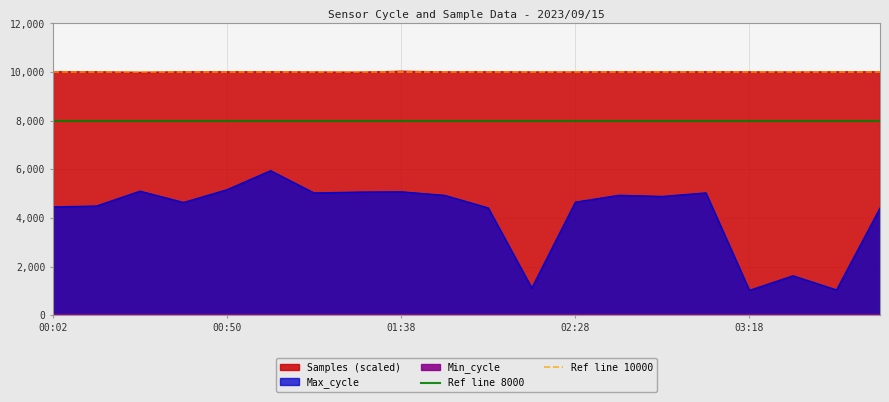

What is the highest value of the Max_cycle series?

5946.0